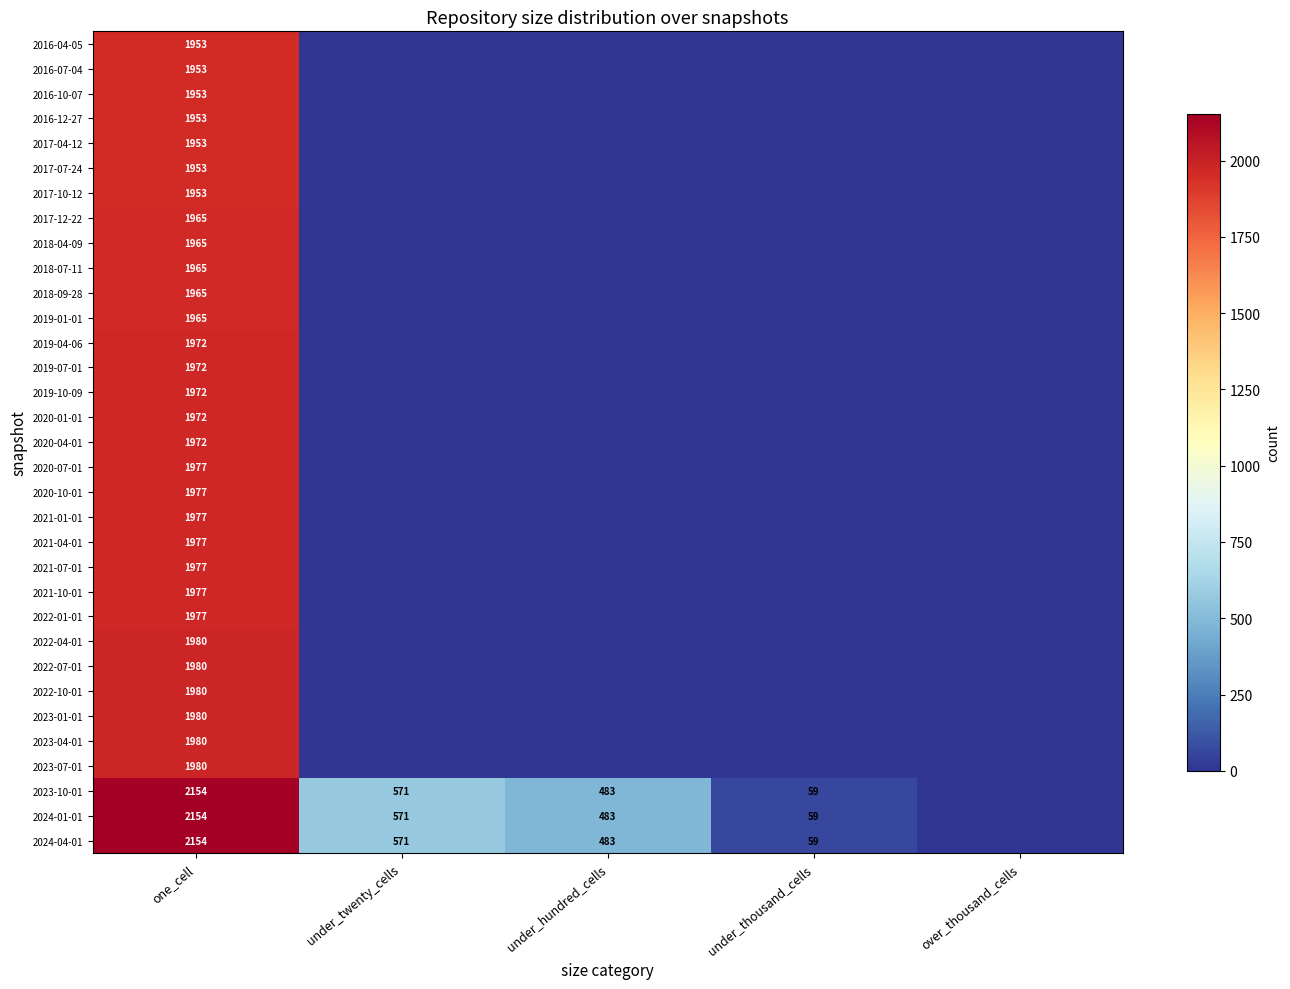

Count the number of categories in the chart.

5